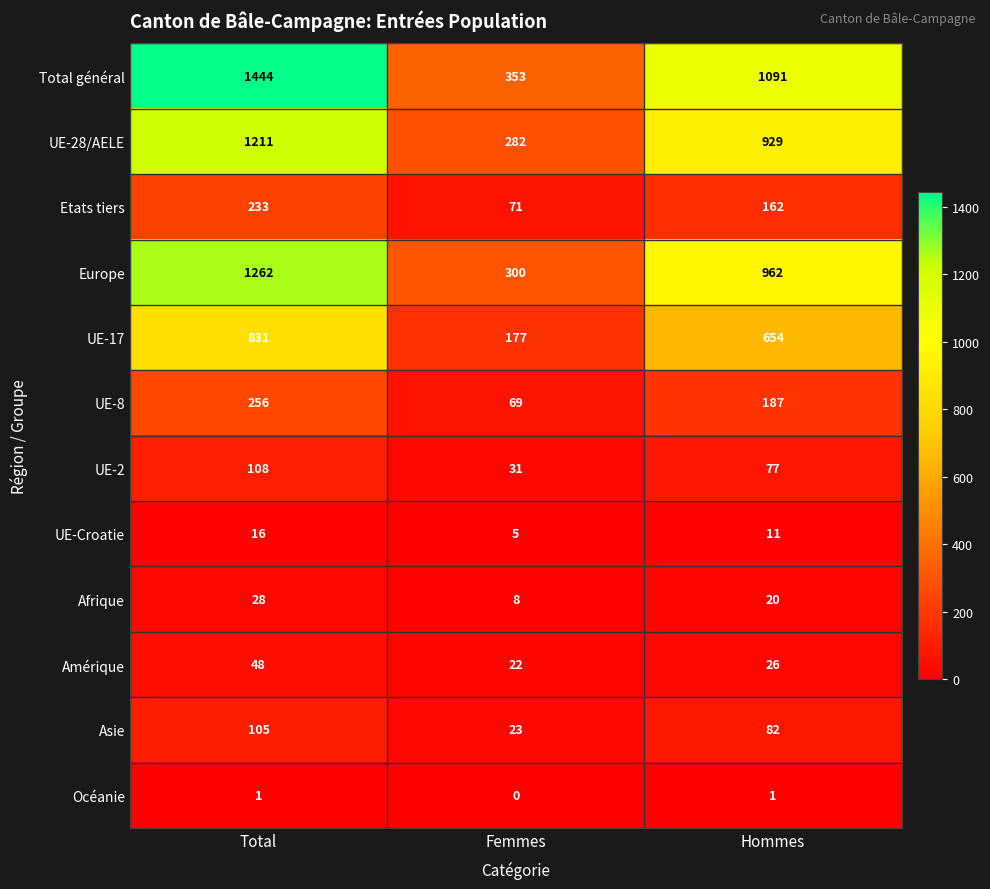

Which label corresponds to the largest value in the chart?

Total